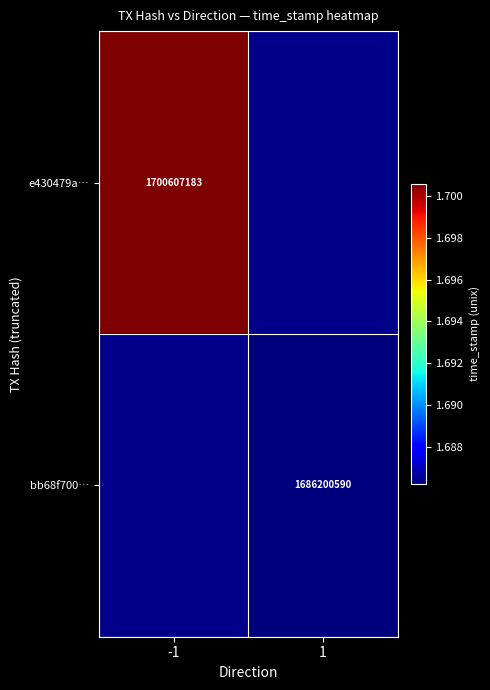

Is the value of bb68f700… at 1 greater than the value of e430479a… at -1?

No